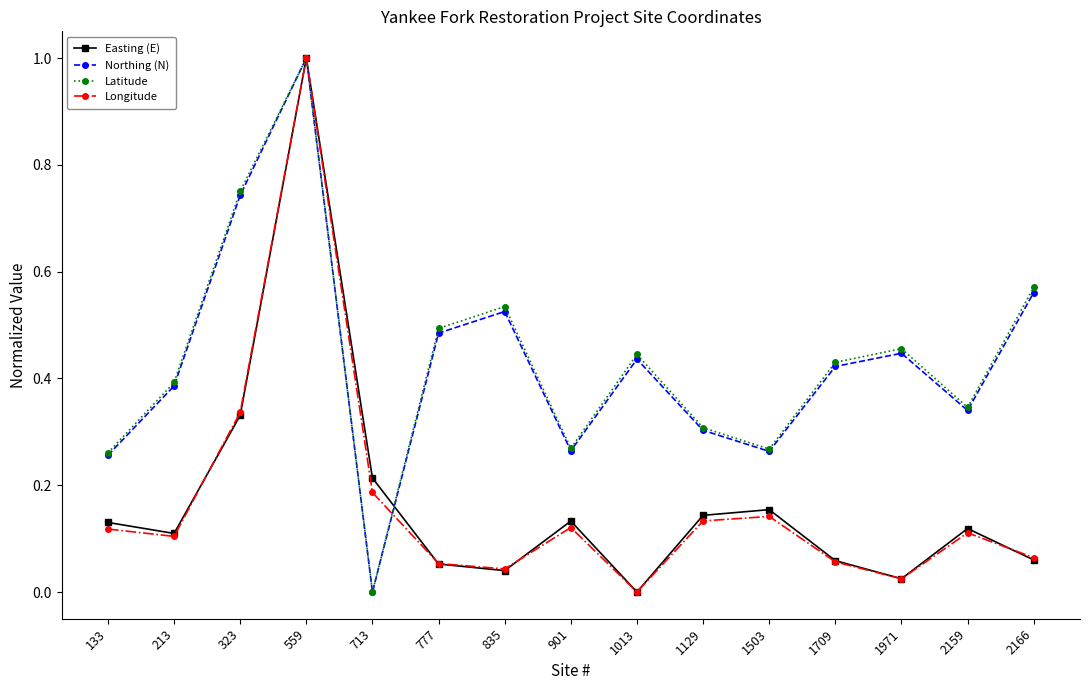

Which series changed the most between 559 and 835?

Easting (E)